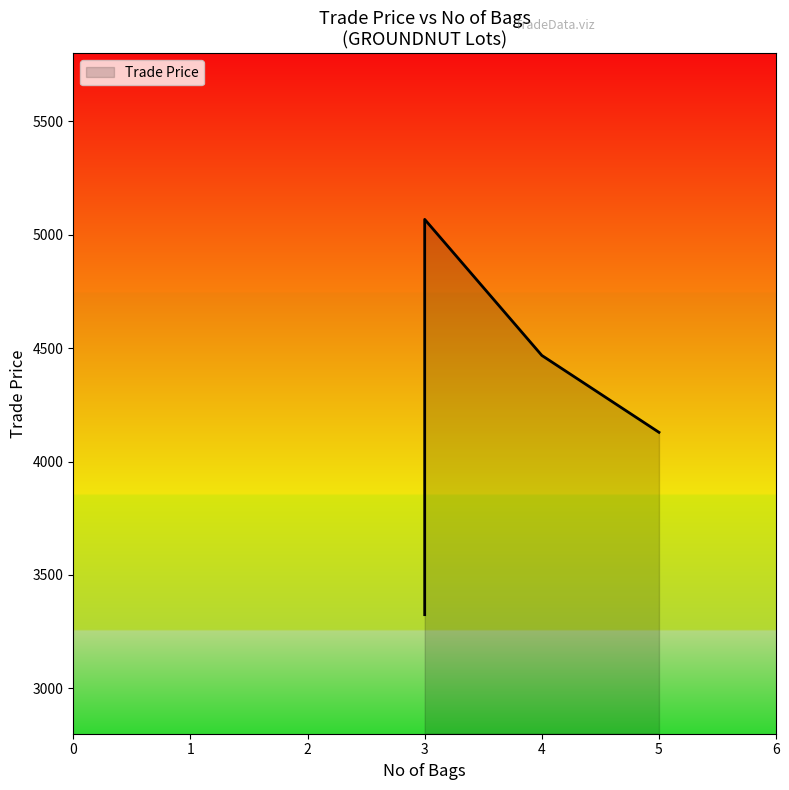

Which category has the lowest value across all series?

3